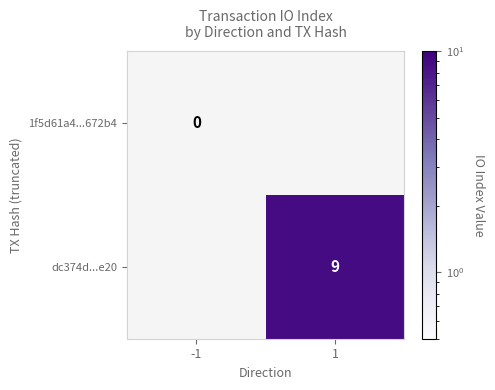

At how many categories does at least one series exceed 2?

1